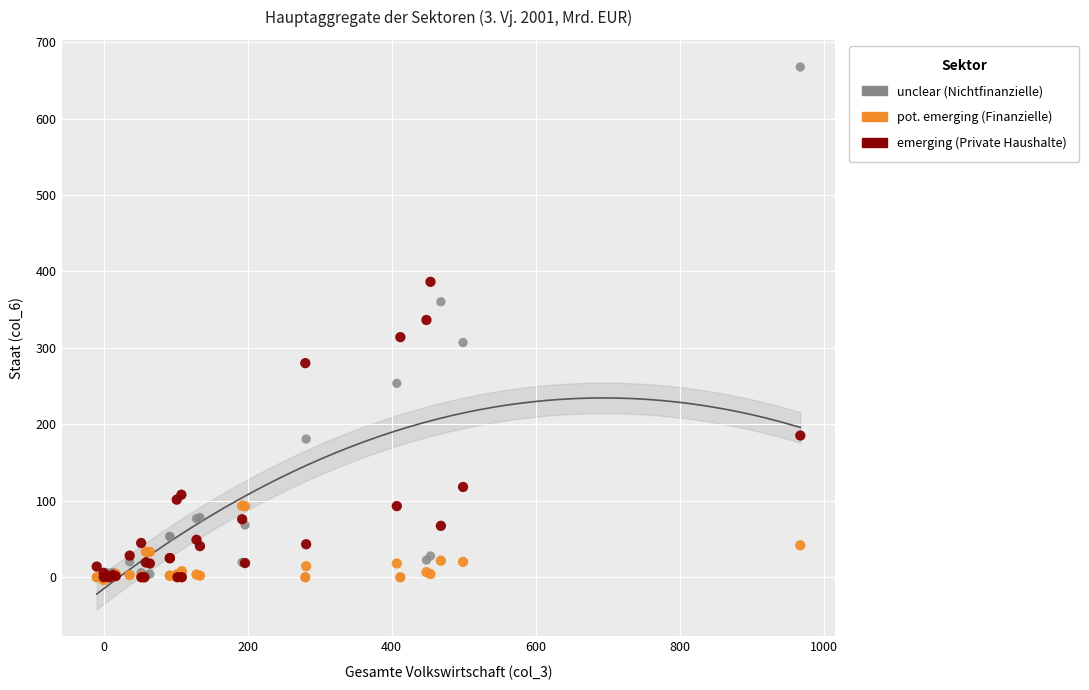

Which series reaches the maximum Y coordinate?

unclear (Nichtfinanzielle)